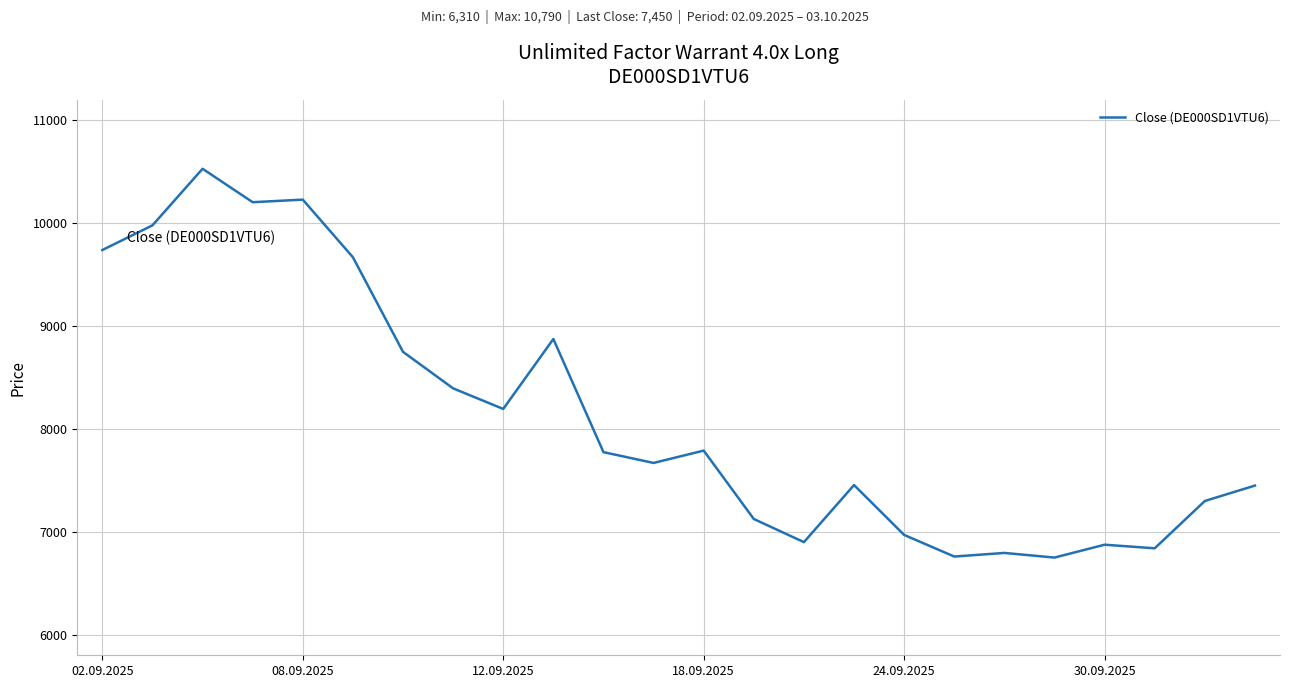

What is the difference between the maximum and minimum values?

3780